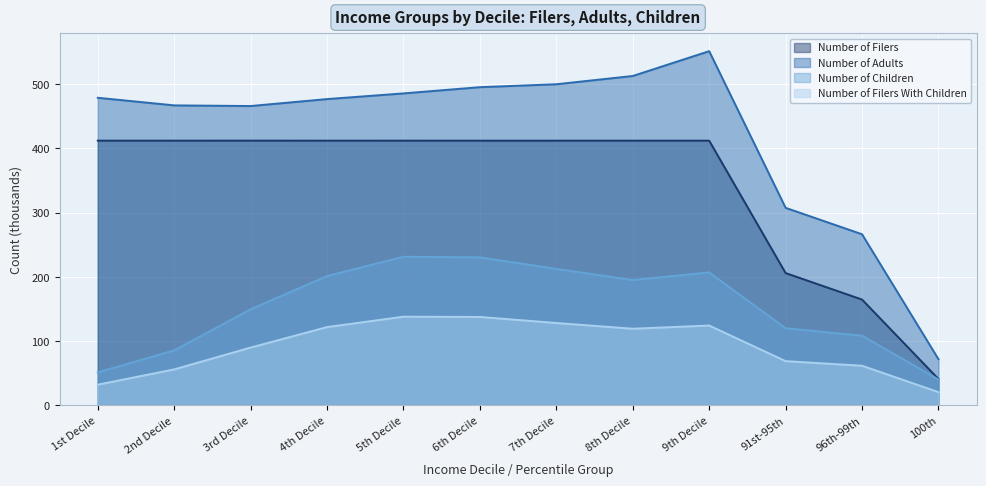

Which series changed the most between 5th Decile and 8th Decile?

Number of Children